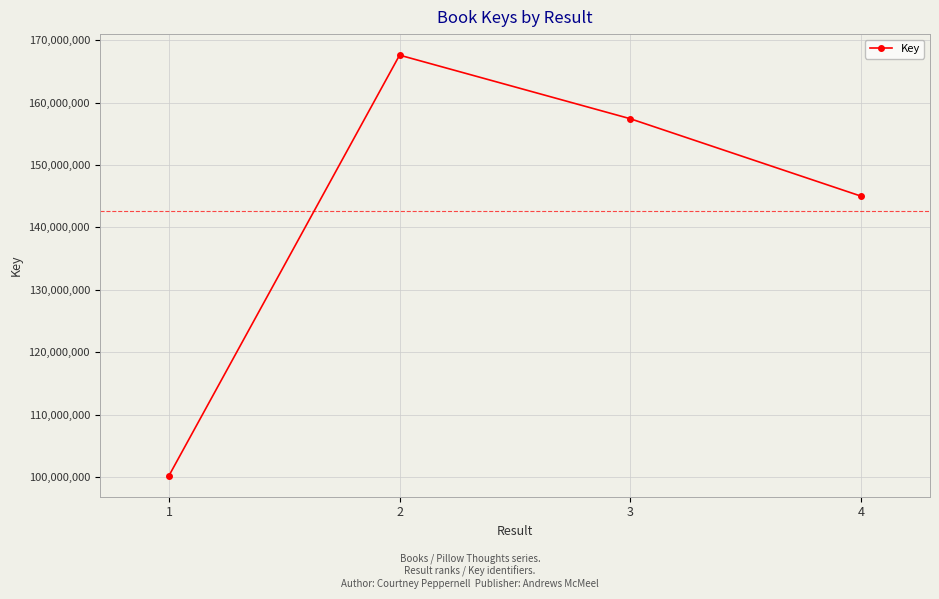

The chart shows a value of 289144835 at 2. True or false?

False